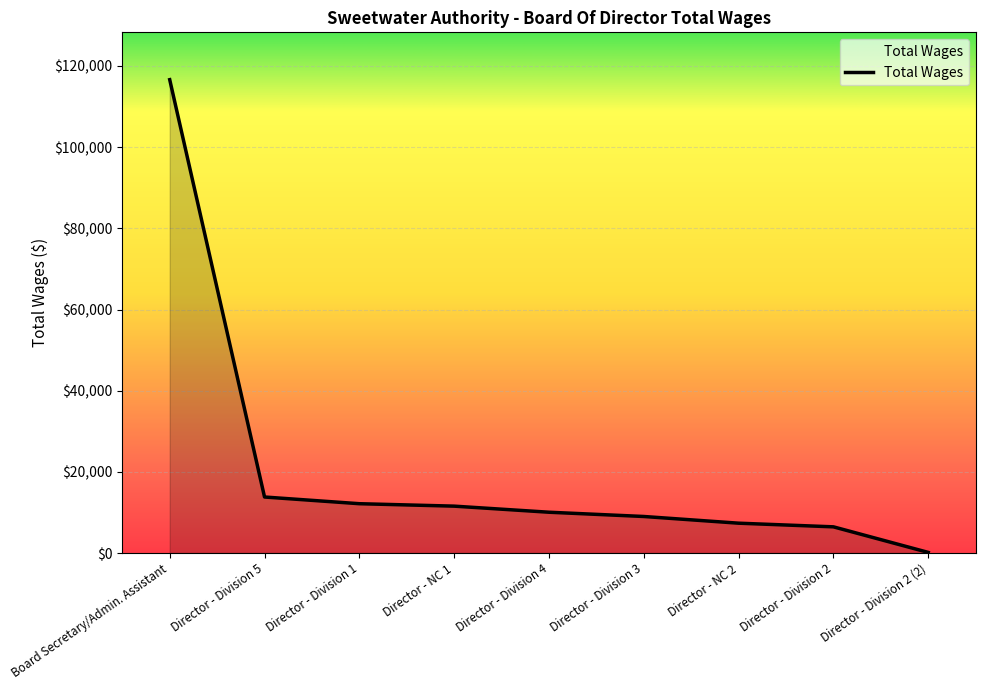

What is the greatest value displayed?

116632